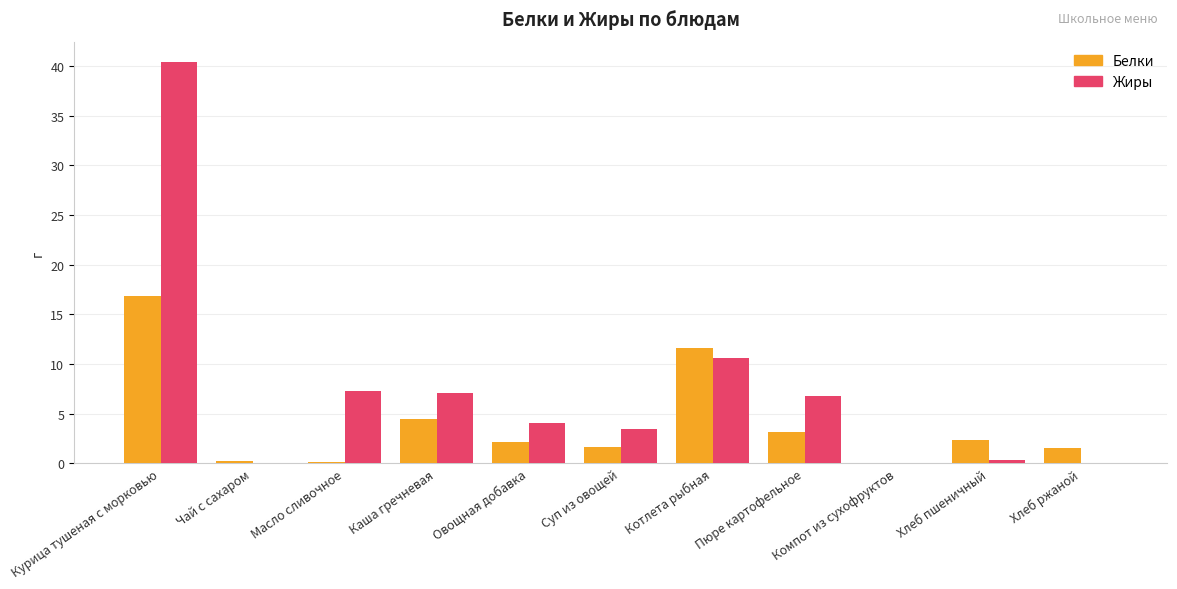

What is the total value across all series at Овощная добавка?

6.2